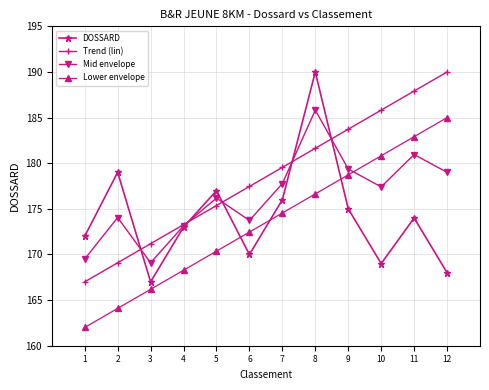

What is the lowest value of the Mid envelope series?

169.1